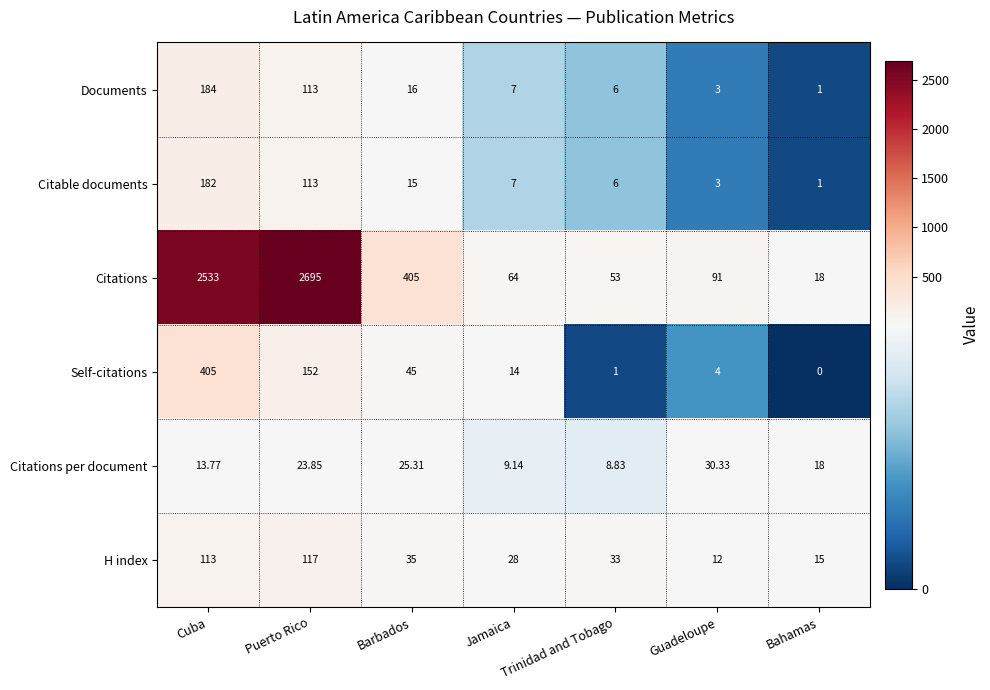

List the series in order of their peak value, highest first.

Citations, Self-citations, Documents, Citable documents, H index, Citations per document